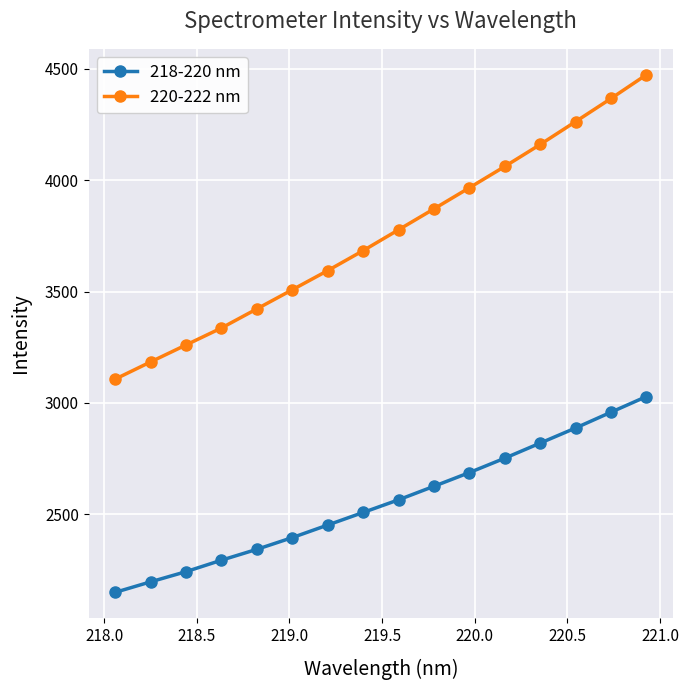

What is the value of the 220-222 nm point at the 5th from the left?

3422.4